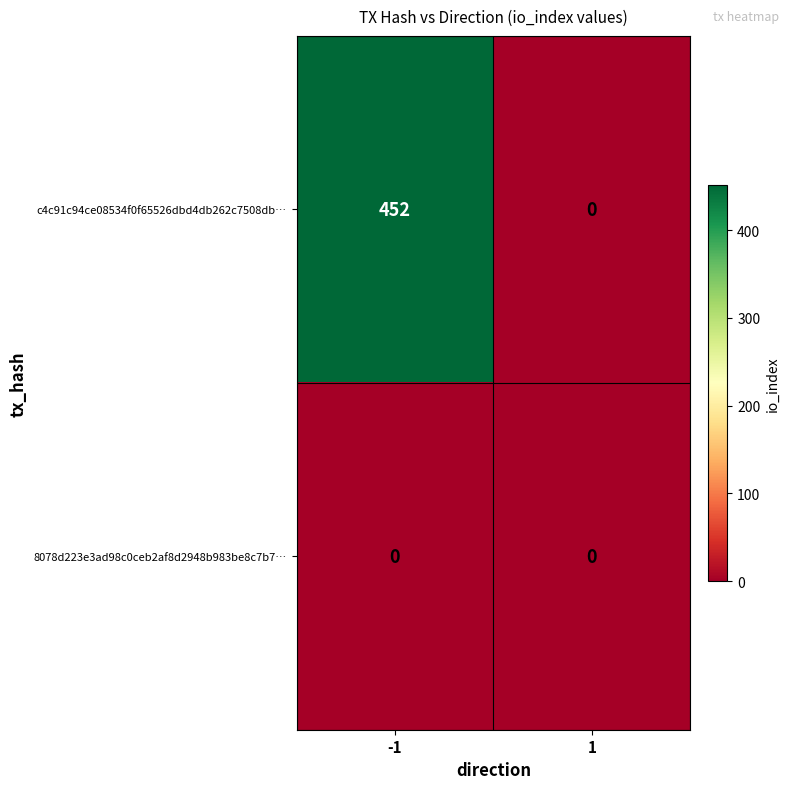

True or false: c4c91c94ce08534f0f65526dbd4db262c7508db… has a value of 0 at 1.

True